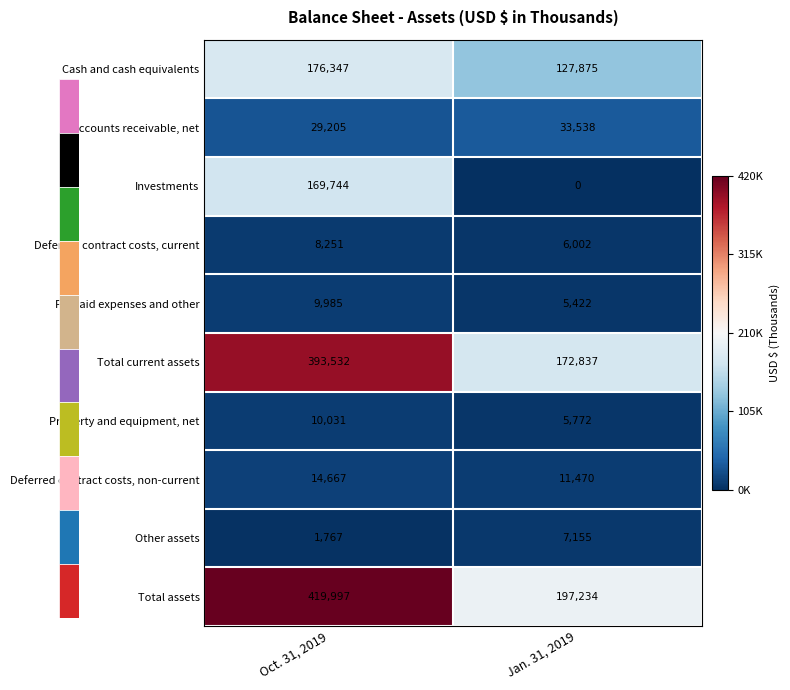

Which series has the largest total across all categories?

Total assets